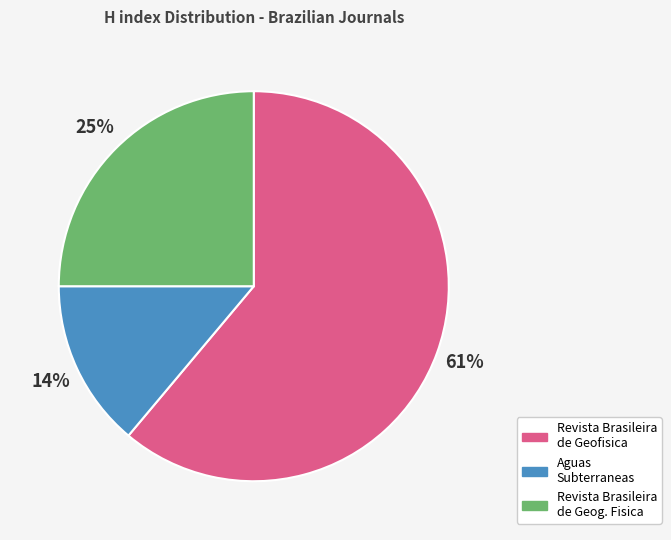

The Aguas Subterraneas slice represents 14% of the pie. True or false?

True